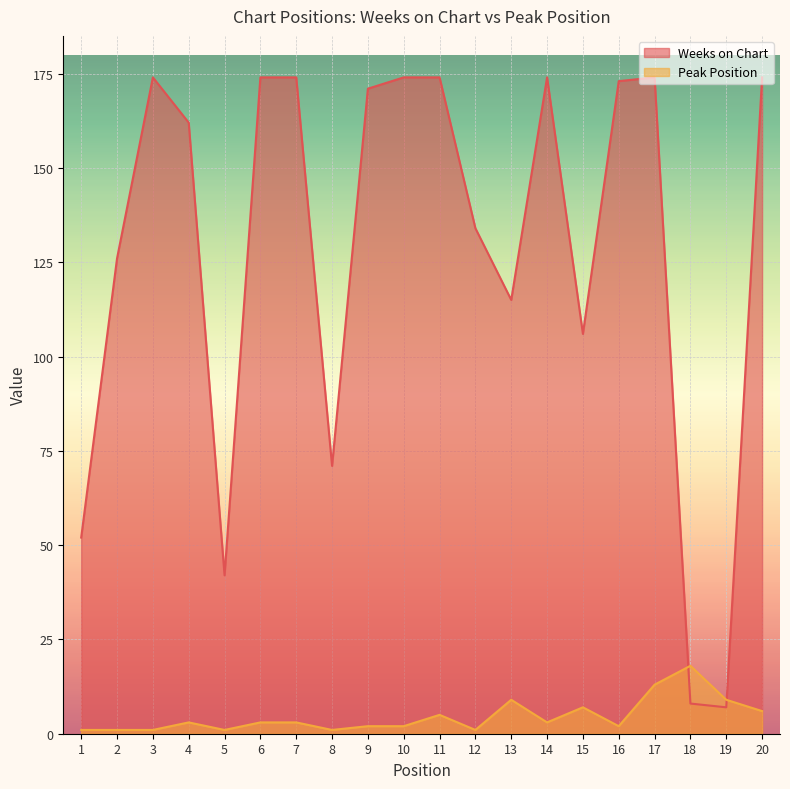

Reading left to right, what are all the values shown in this chart?

Weeks on Chart: 1=52	2=126	3=174	4=162	5=42	6=174	7=174	8=71	9=171	10=174	11=174	12=134	13=115	14=174	15=106	16=173	17=174	18=8	19=7	20=174
Peak Position: 1=1	2=1	3=1	4=3	5=1	6=3	7=3	8=1	9=2	10=2	11=5	12=1	13=9	14=3	15=7	16=2	17=13	18=18	19=9	20=6